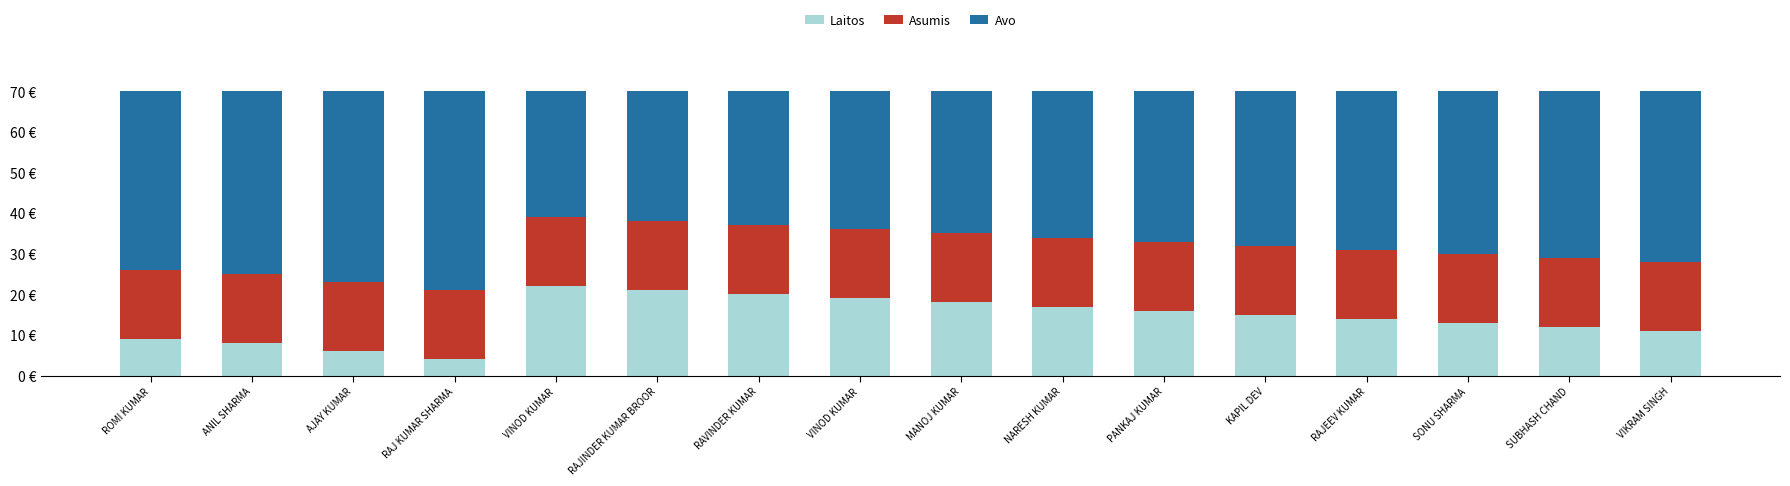

What are all the series names shown in the legend?

Laitos, Asumis, Avo